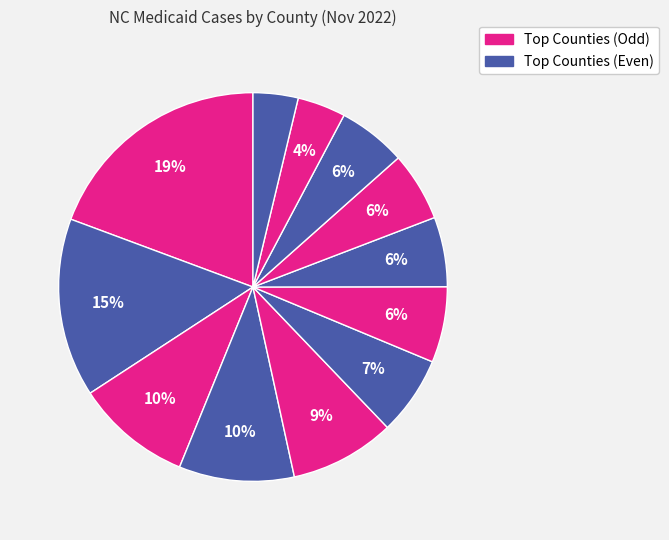

How many slices are in this pie chart?

12